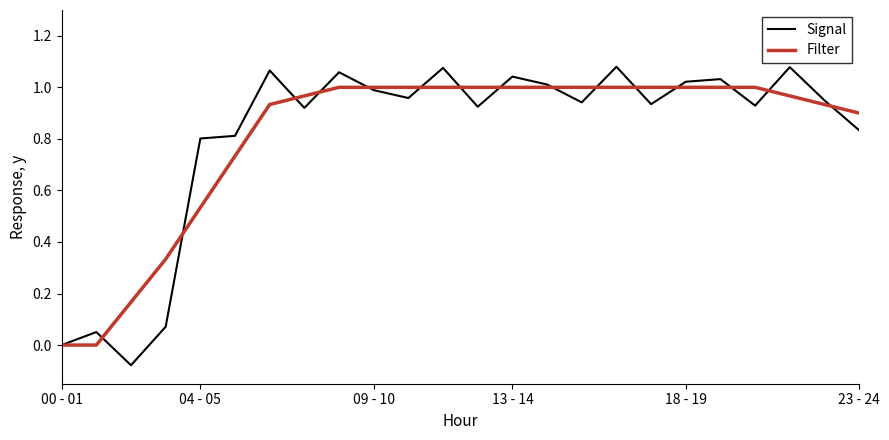

Which series has the largest range (max minus min)?

Signal